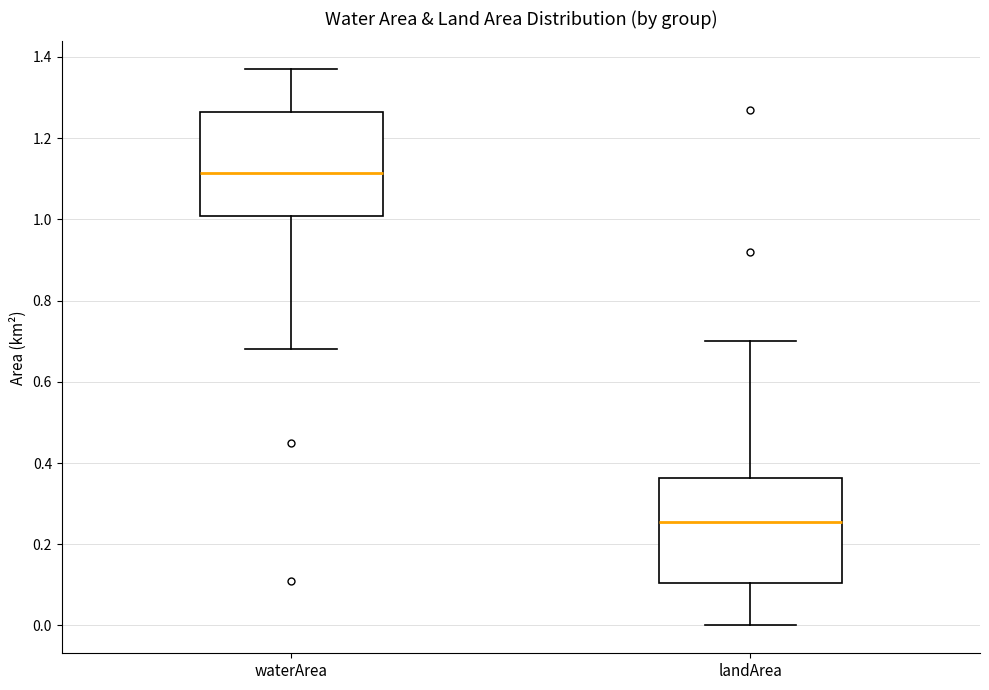

Reading left to right, transcribe this box plot: for each box, give where its median line is, the range the box spans, and where its two whiskers end, as read against the y-axis. The values are not printed on the chart, so give them approximately, as read against the axis.

waterArea: median 1.12, box 1.00 to 1.26, whiskers 0.68 to 1.38
landArea: median 0.26, box 0.10 to 0.36, whiskers 0.00 to 0.70